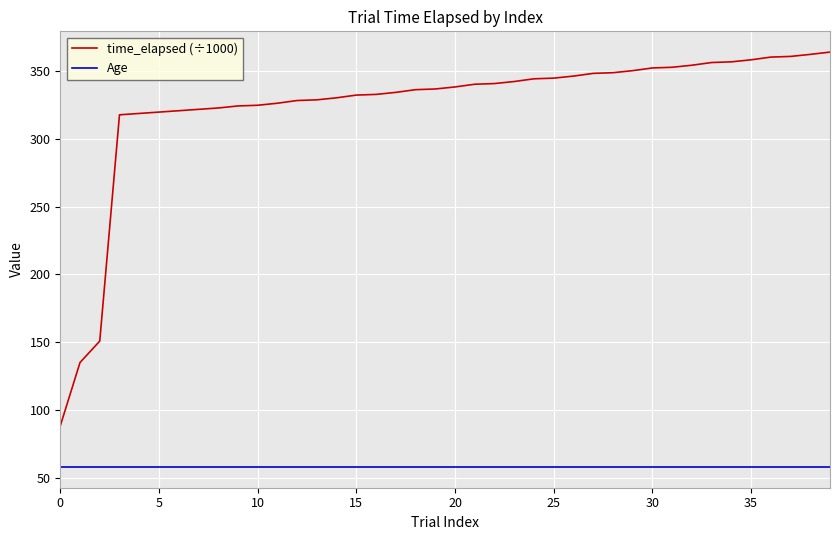

Rank the series by their average value, from highest to lowest.

time_elapsed (÷1000), Age